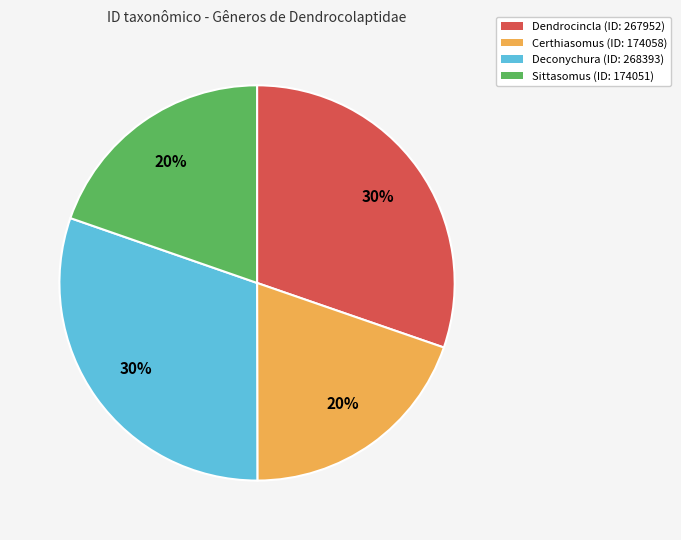

True or false: Certhiasomus accounts for 27% of the total.

False